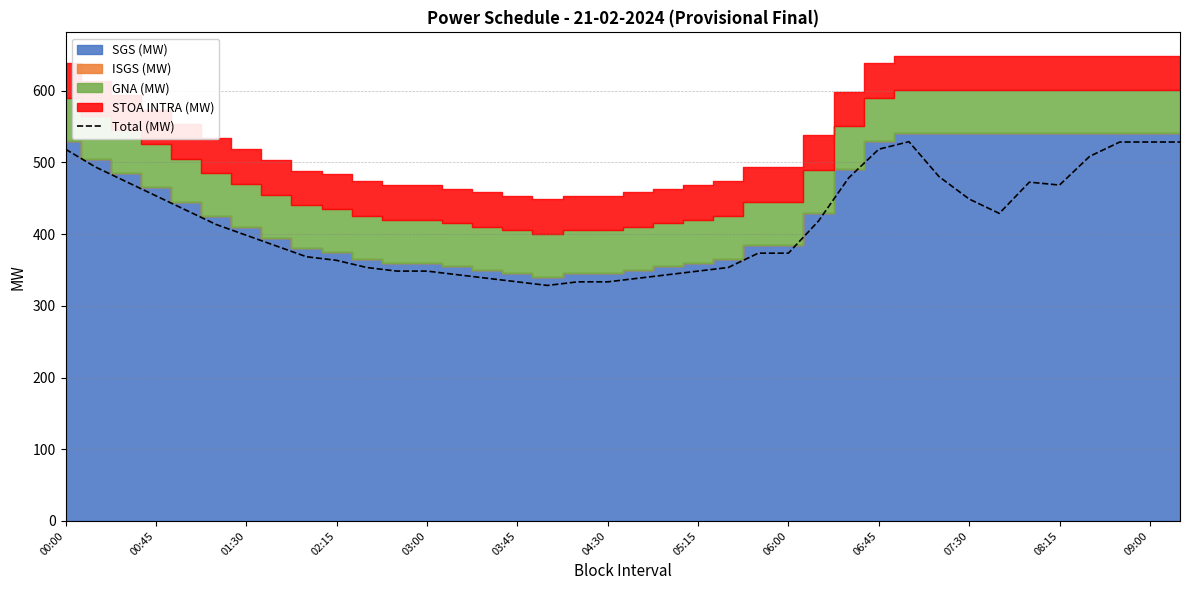

Does the chart have visible grid lines?

Yes